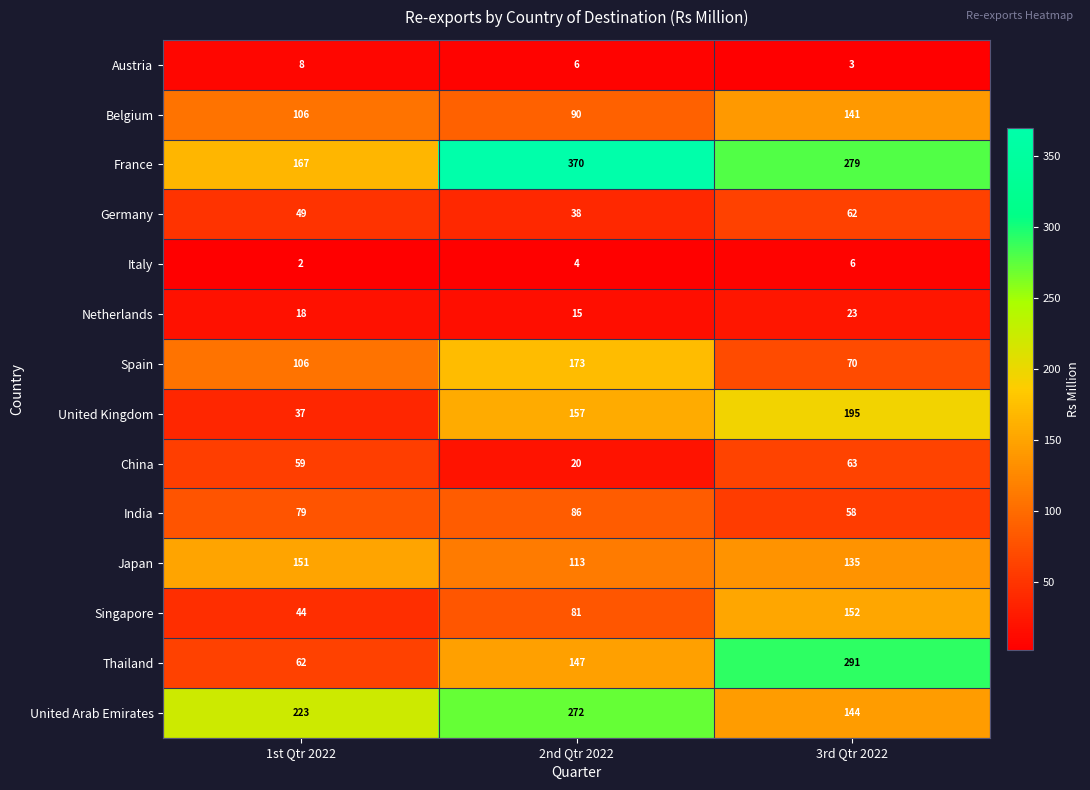

What is the sum of all China values?

142